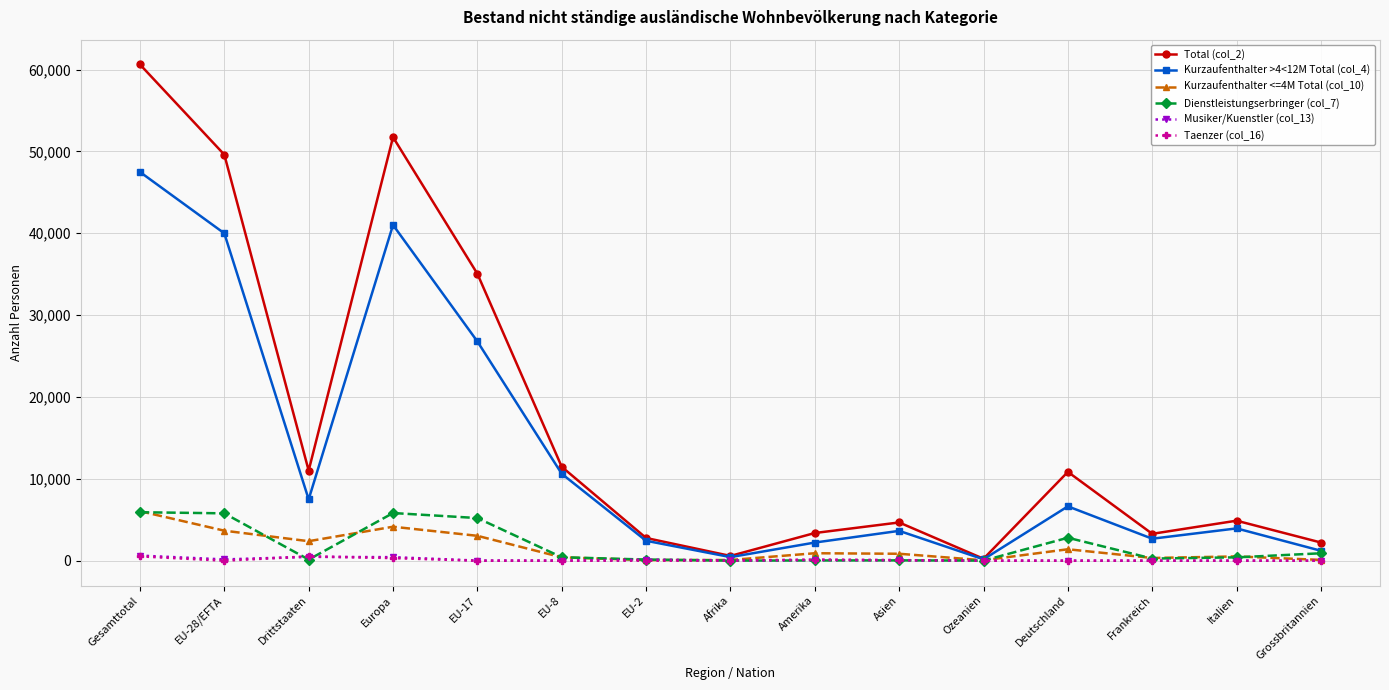

True or false: Dienstleistungserbringer (col_7) has more than 2 points higher than both neighbors.

True